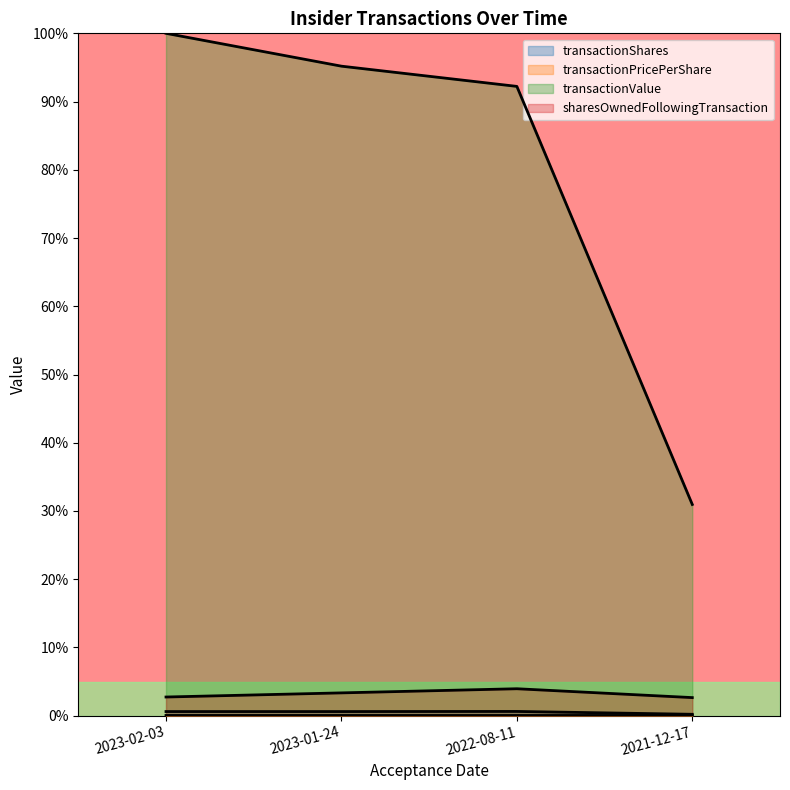

What is the difference between the sharesOwnedFollowingTransaction values at 2022-08-11 and 2023-02-03?

1.2